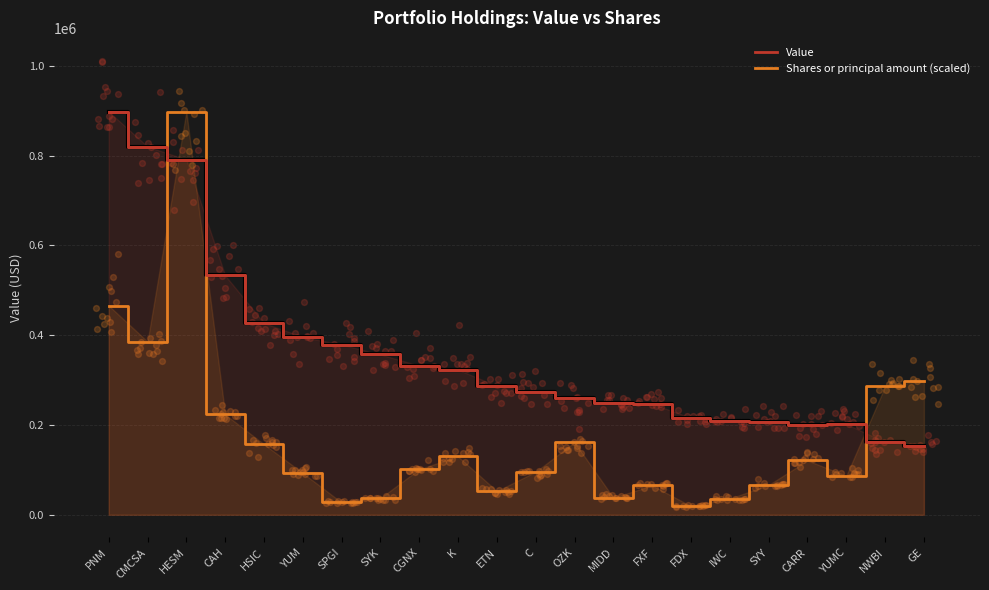

Which series has the largest total across all categories?

Value